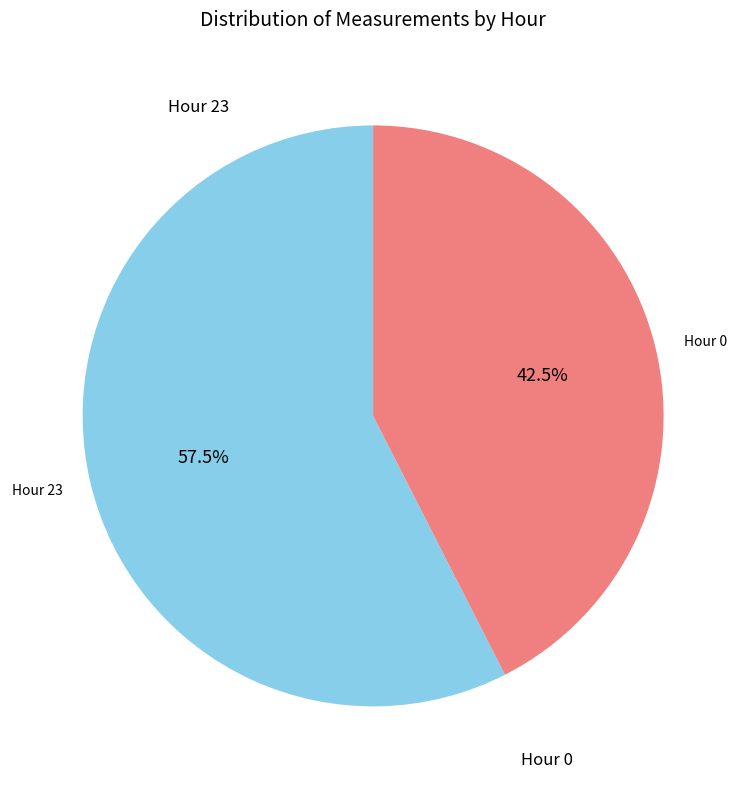

What is the ratio of the value at Hour 0 to the value at Hour 23?

0.7